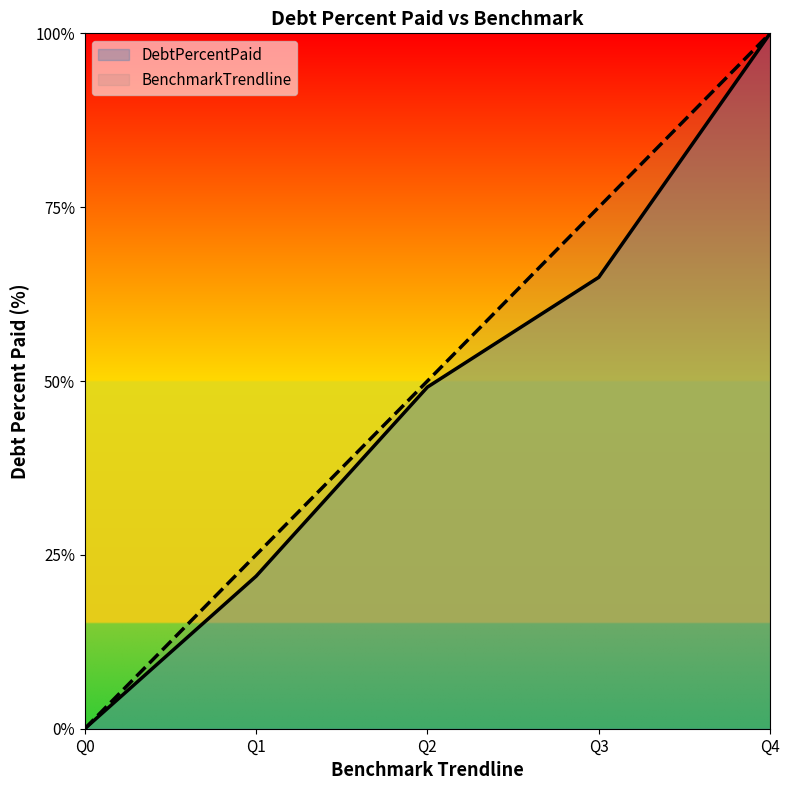

Is the value of DebtPercentPaid at Q1 greater than the value of BenchmarkTrendline at Q3?

No